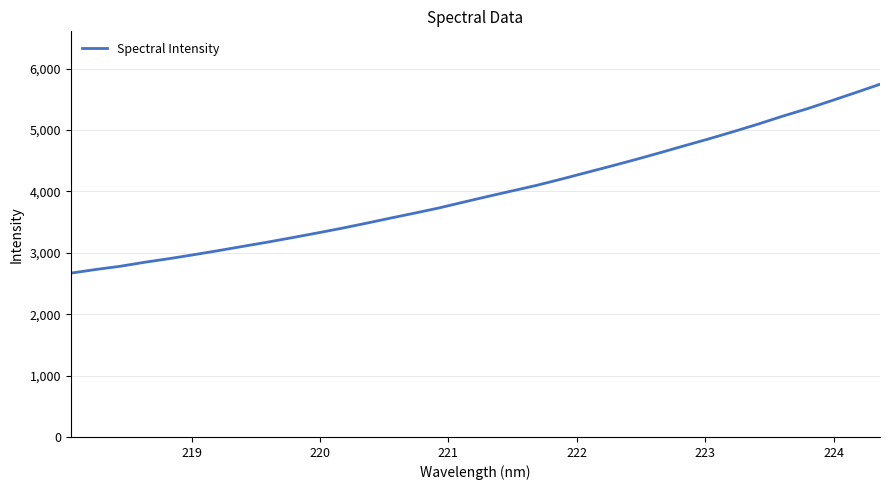

How many distinct data groups are displayed?

1